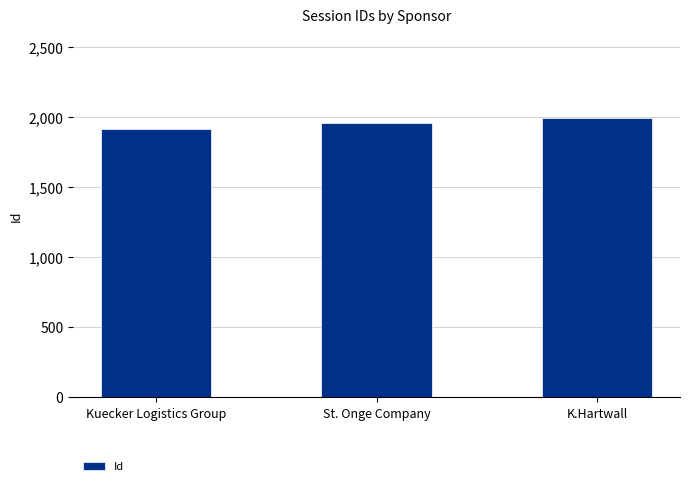

How many bars are there in total?

3